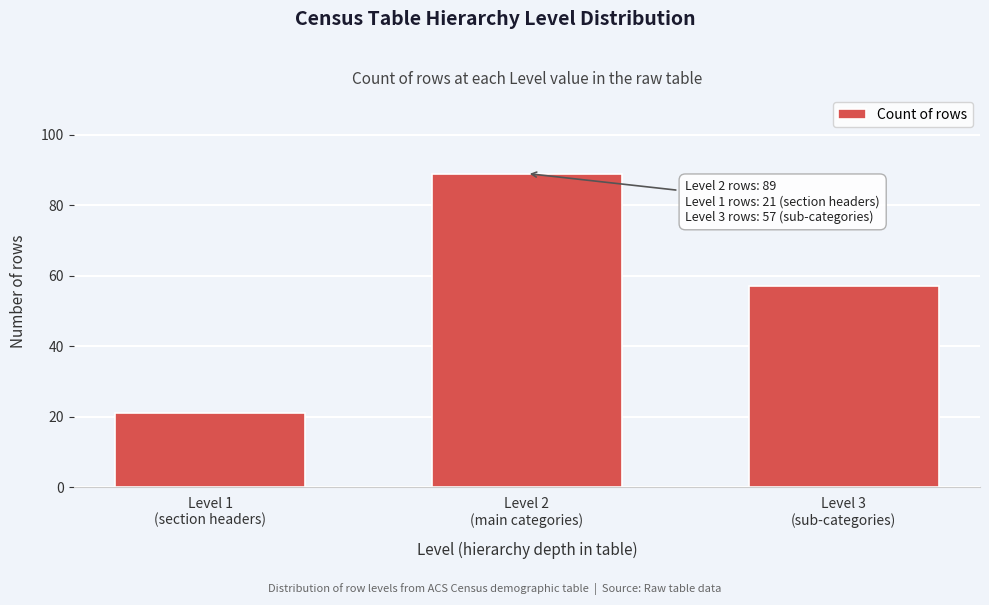

Reading right to left, extract all data points from this chart.

57	89	21